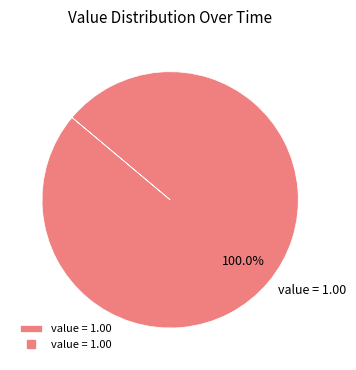

Rank the categories by value from lowest to highest.

value = 1.00